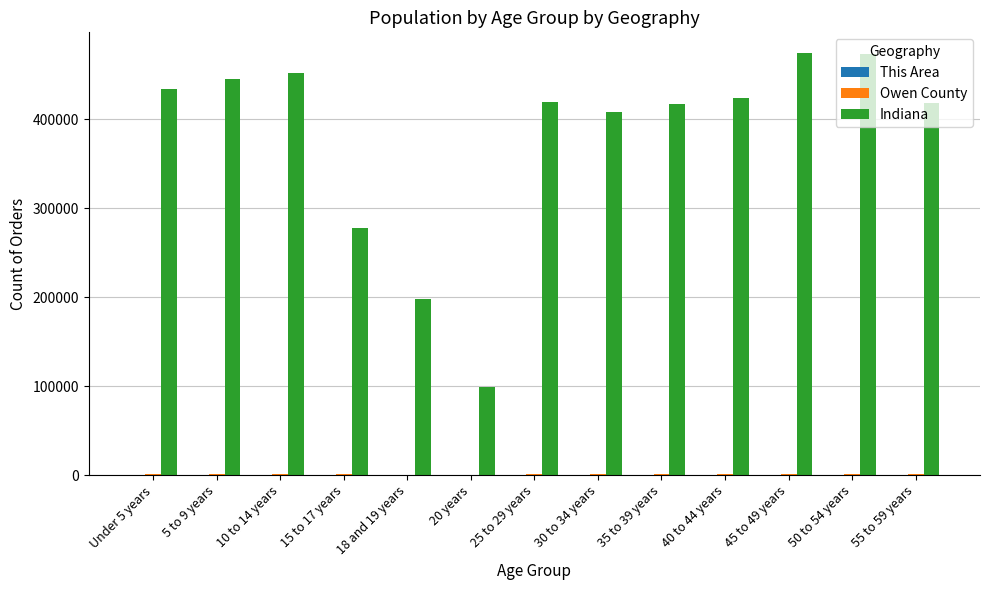

What is the total value across all series at 50 to 54 years?

474765